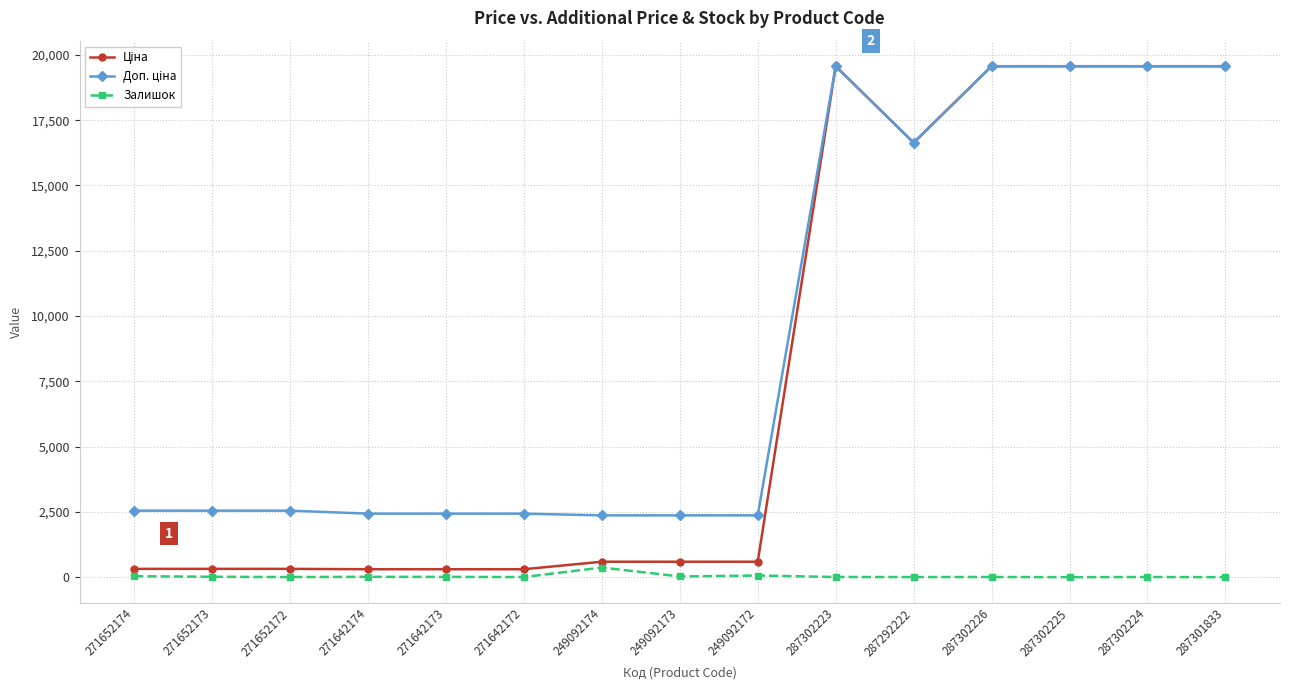

Is it true that Залишок equals 368.0 at 249092174?

True